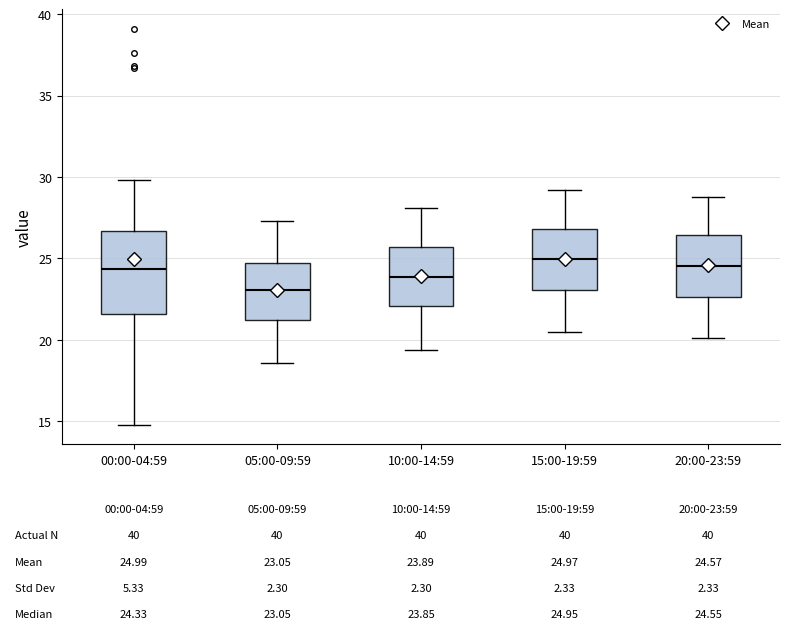

Which box has the lowest median line?

05:00-09:59